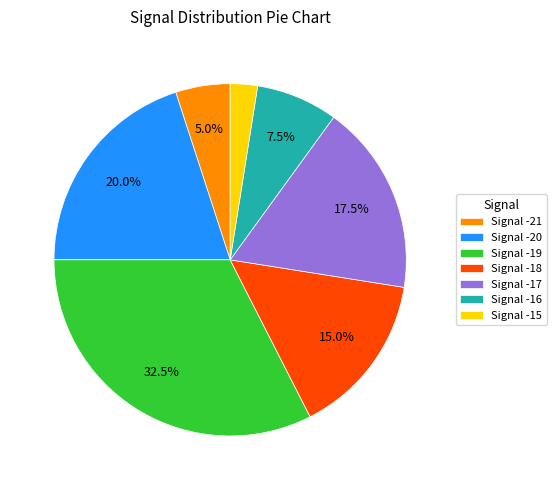

Which slice is the largest?

Signal -19